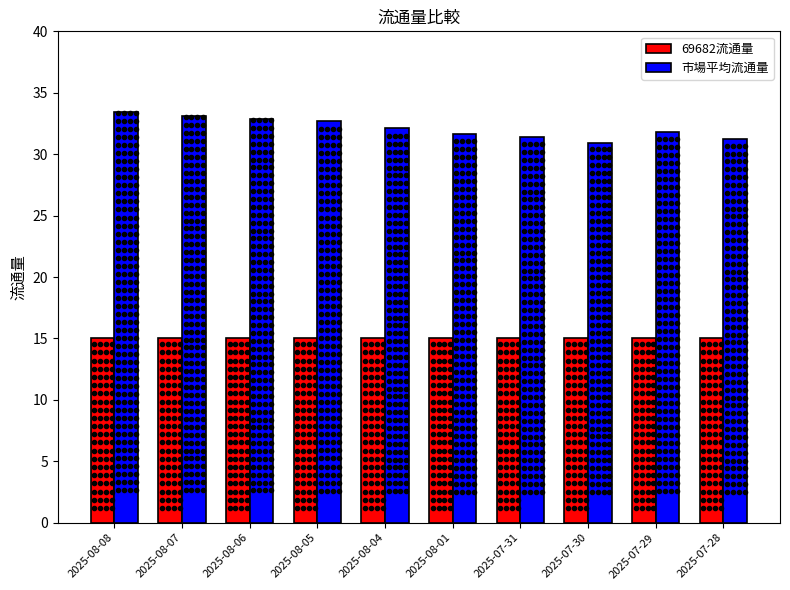

At 2025-08-06, list the series in order from largest to smallest.

市場平均流通量, 69682流通量